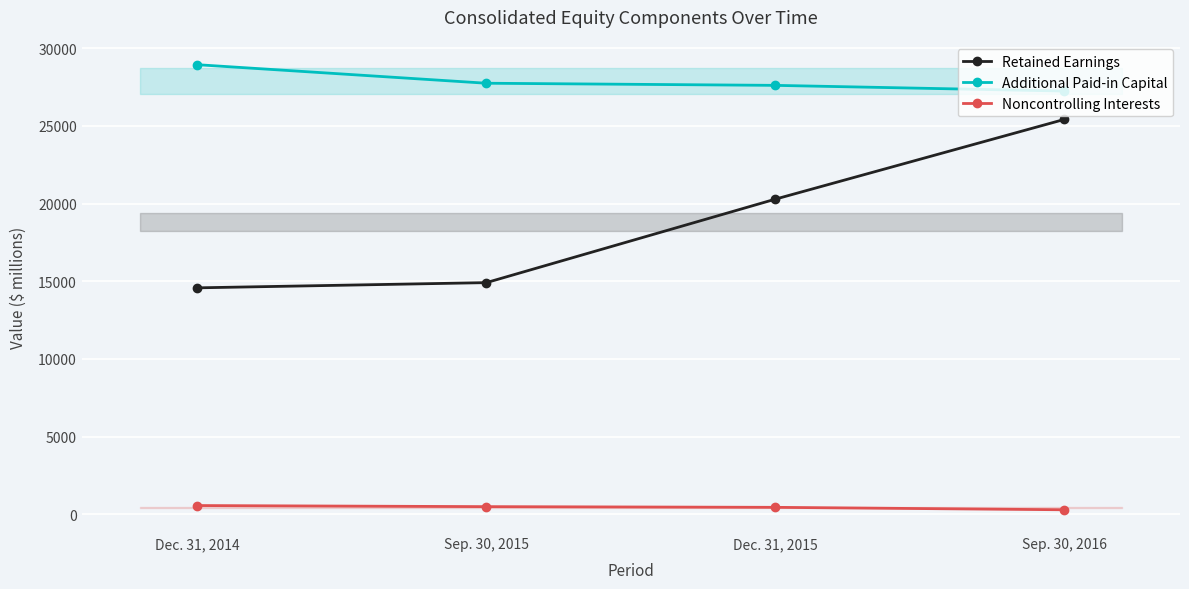

What is the label of the 1st point from the left?

Dec. 31, 2014